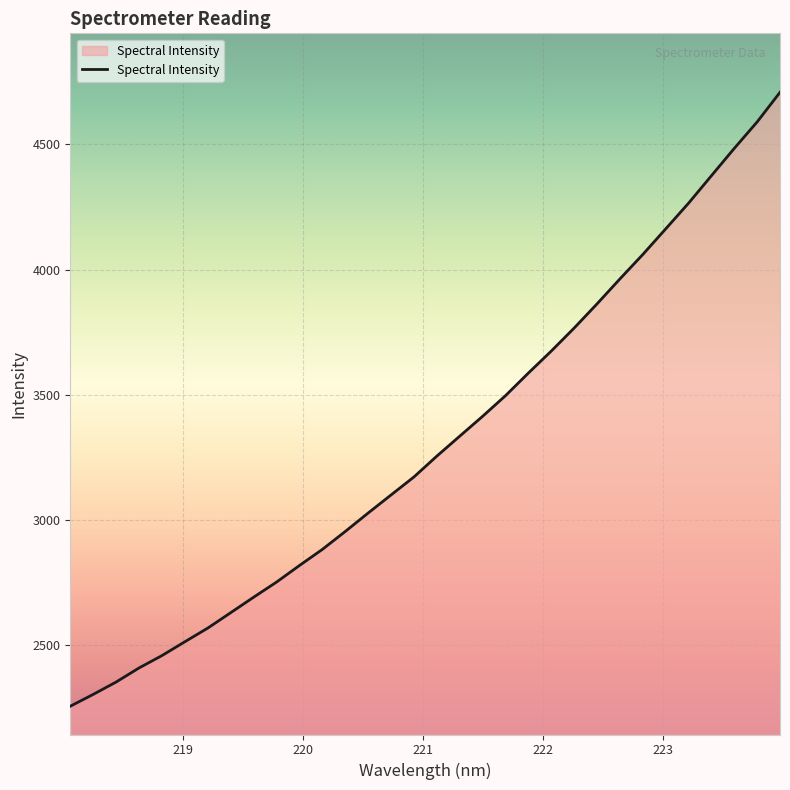

What is the greatest value displayed?

4707.9